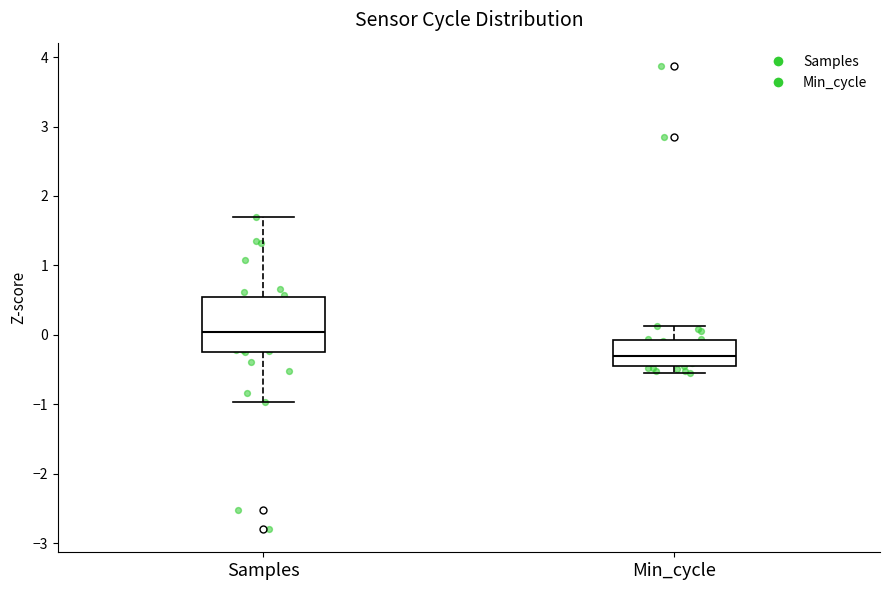

Reading left to right, read every box against the y-axis: the position of its median line, the range the box covers, and the ends of its whiskers. The values are not printed on the chart, so give them approximately, as read against the axis.

Samples: median 0.0, box -0.2 to 0.5, whiskers -1.0 to 1.7
Min_cycle: median -0.3, box -0.4 to -0.1, whiskers -0.6 to 0.1